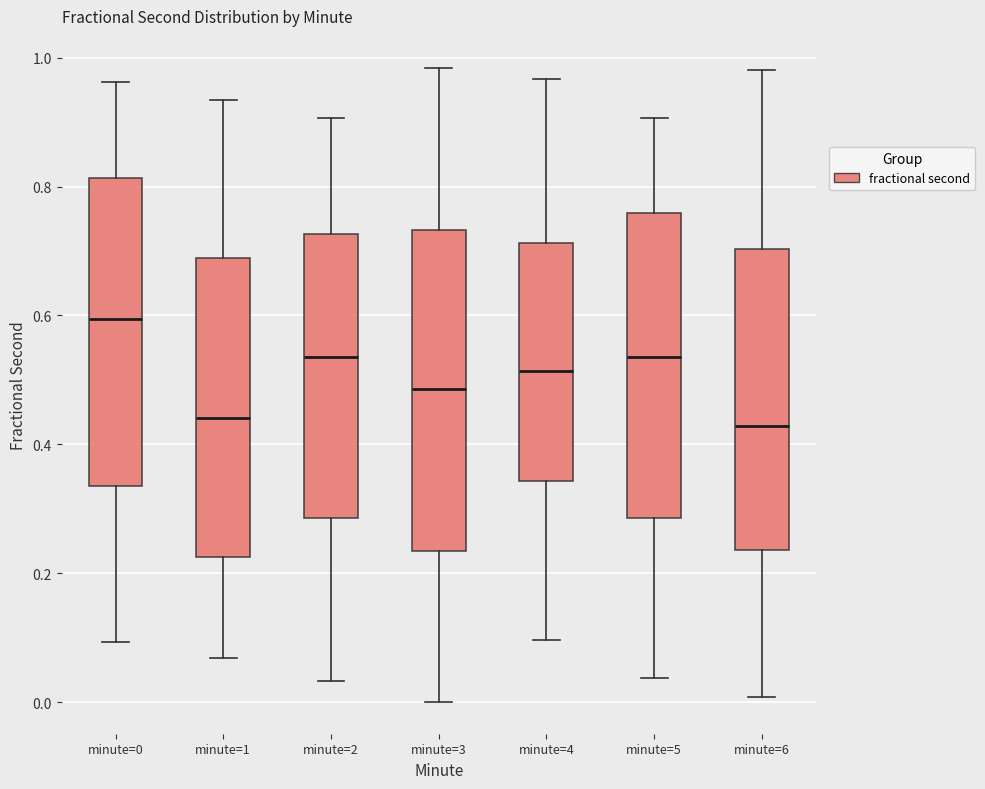

Reading left to right, read every box against the y-axis: the position of its median line, the range the box covers, and the ends of its whiskers. The values are not printed on the chart, so give them approximately, as read against the axis.

minute=0: median 0.60, box 0.34 to 0.82, whiskers 0.10 to 0.96
minute=1: median 0.44, box 0.22 to 0.68, whiskers 0.06 to 0.94
minute=2: median 0.54, box 0.28 to 0.72, whiskers 0.04 to 0.90
minute=3: median 0.48, box 0.24 to 0.74, whiskers 0.00 to 0.98
minute=4: median 0.52, box 0.34 to 0.72, whiskers 0.10 to 0.96
minute=5: median 0.54, box 0.28 to 0.76, whiskers 0.04 to 0.90
minute=6: median 0.42, box 0.24 to 0.70, whiskers 0.00 to 0.98